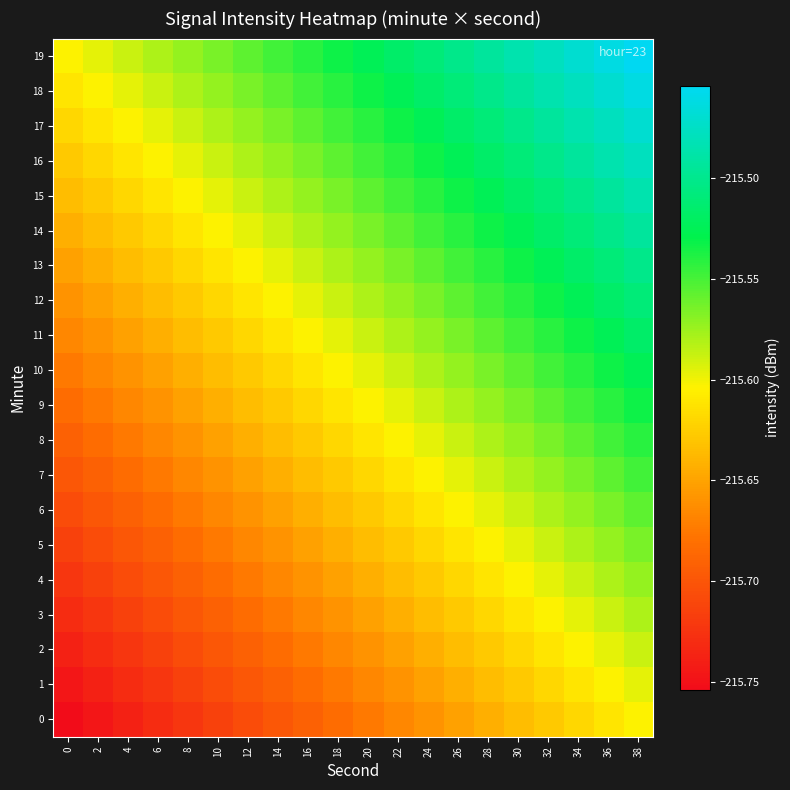

How many categories are shown in the chart?

20